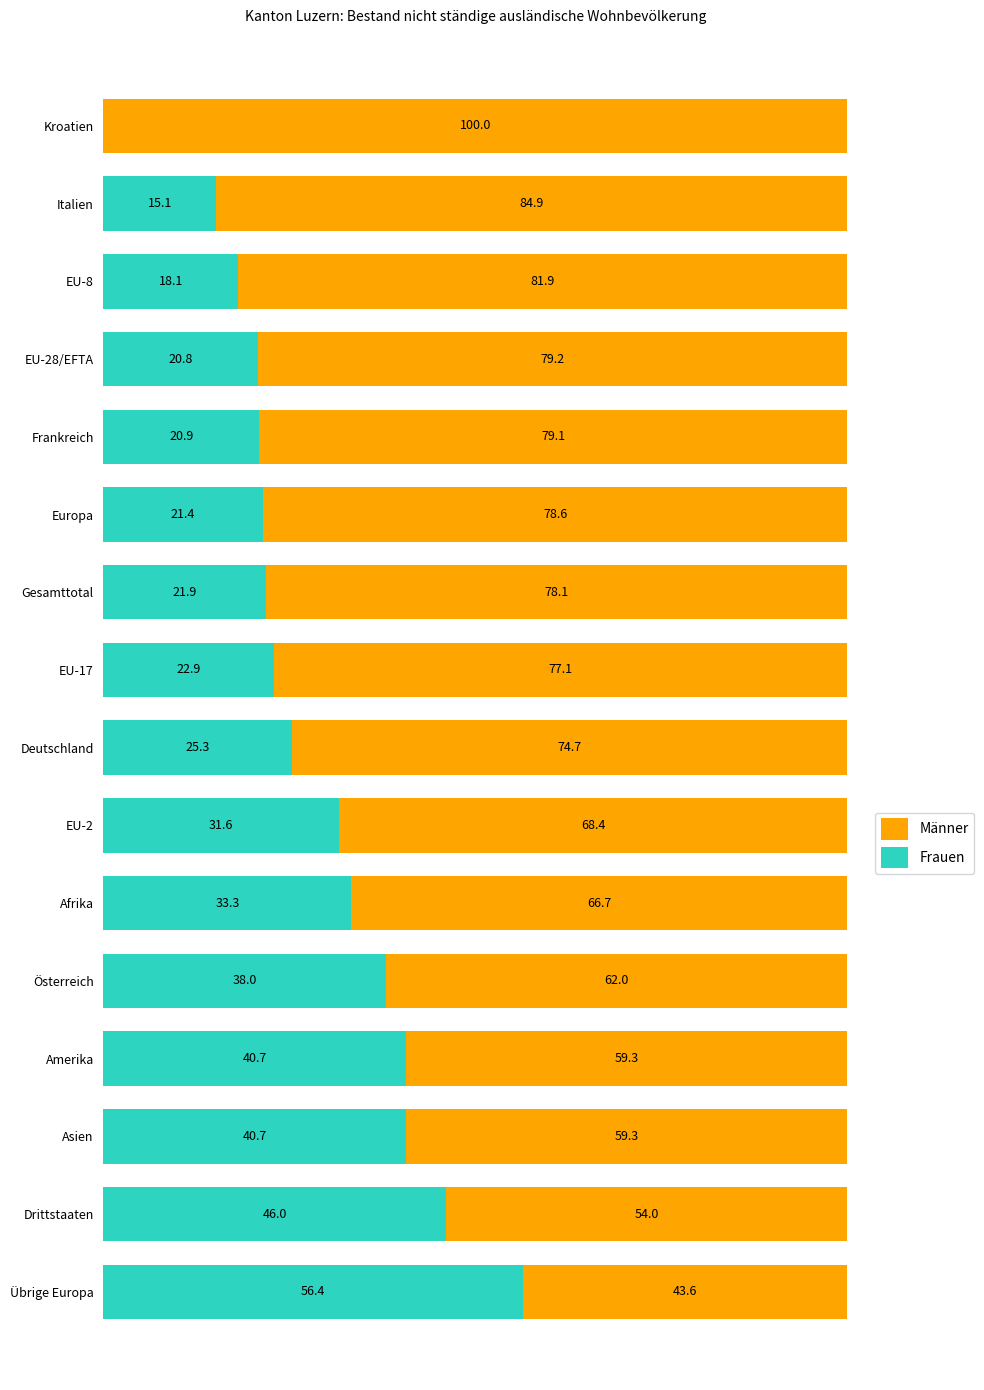

What are all the series names shown in the legend?

Männer, Frauen